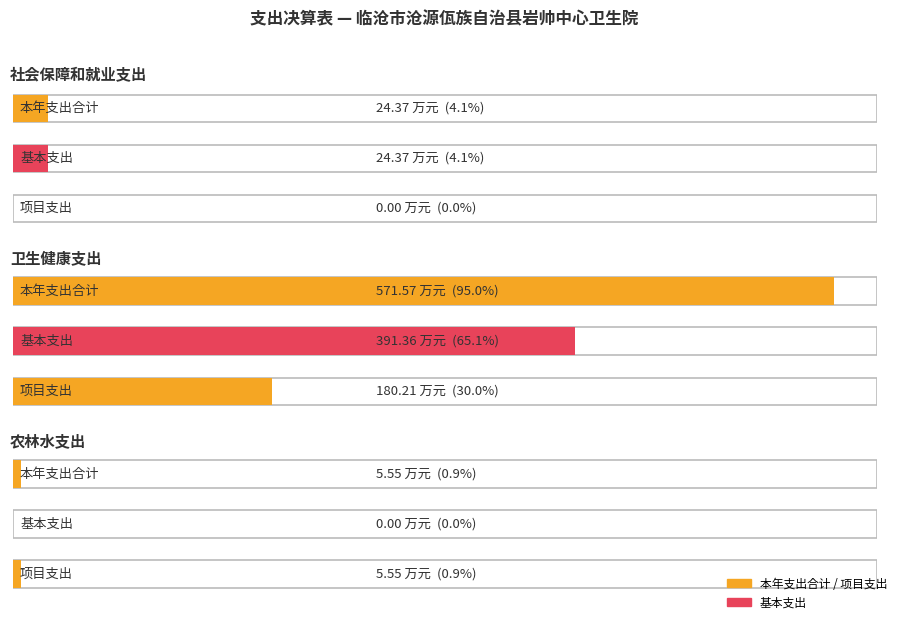

Is the value of 基本支出 at 卫生健康支出 greater than the value of 本年支出合计 at 卫生健康支出?

No